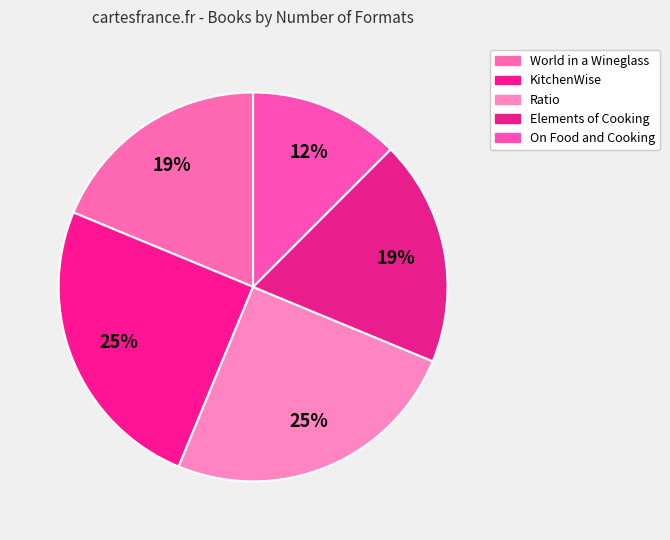

How many slices are in this pie chart?

5